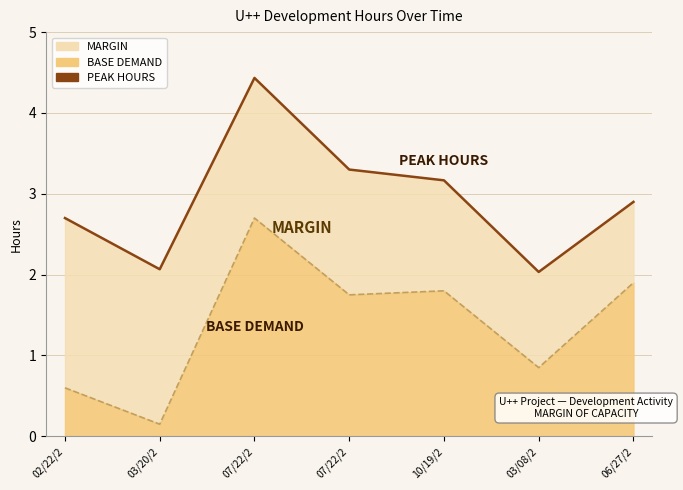

Where is the first local maximum?

07/22/2